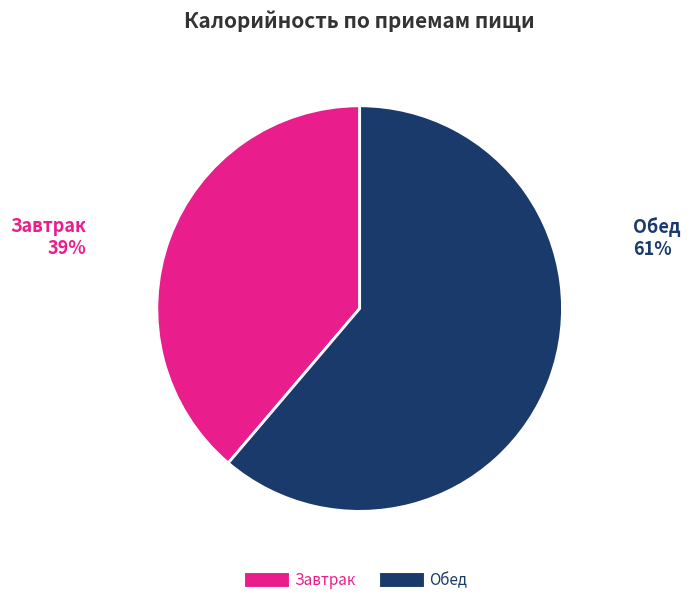

To the nearest percent, what percentage of the pie is Завтрак?

39%